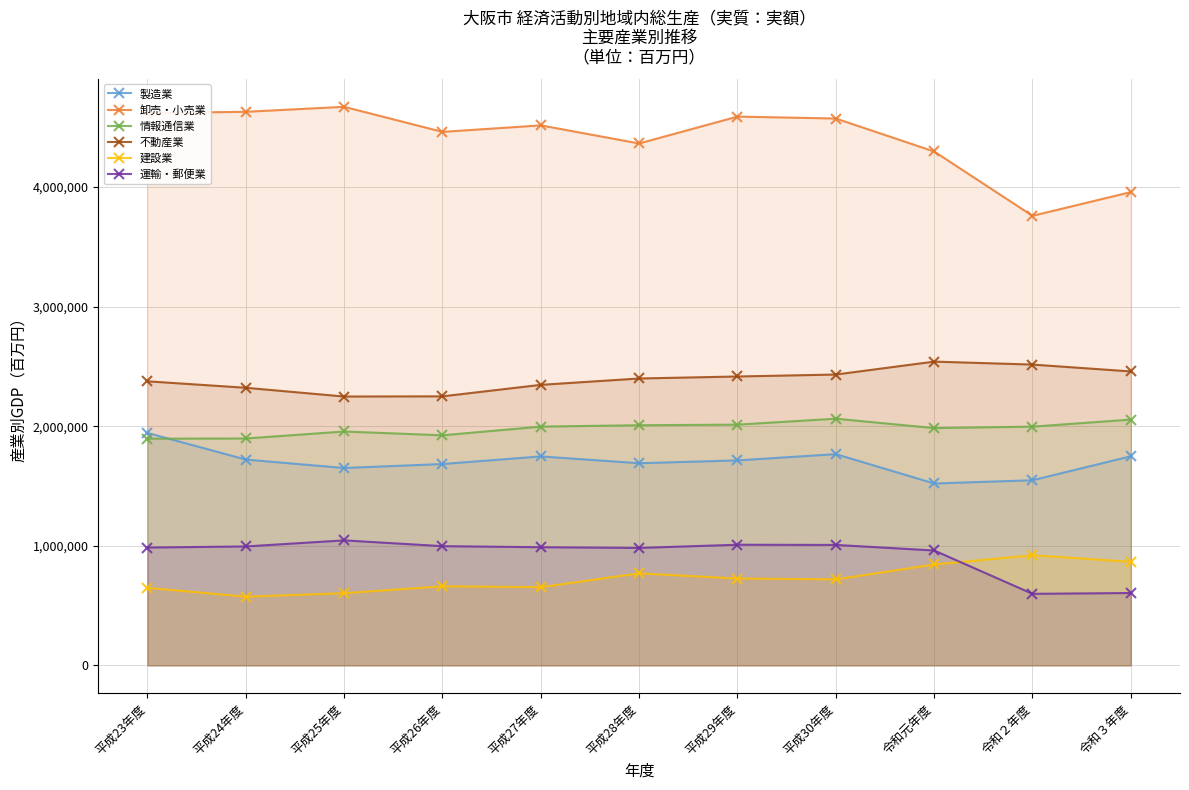

What is the spread (max minus min) of values at 令和３年度?

3352672